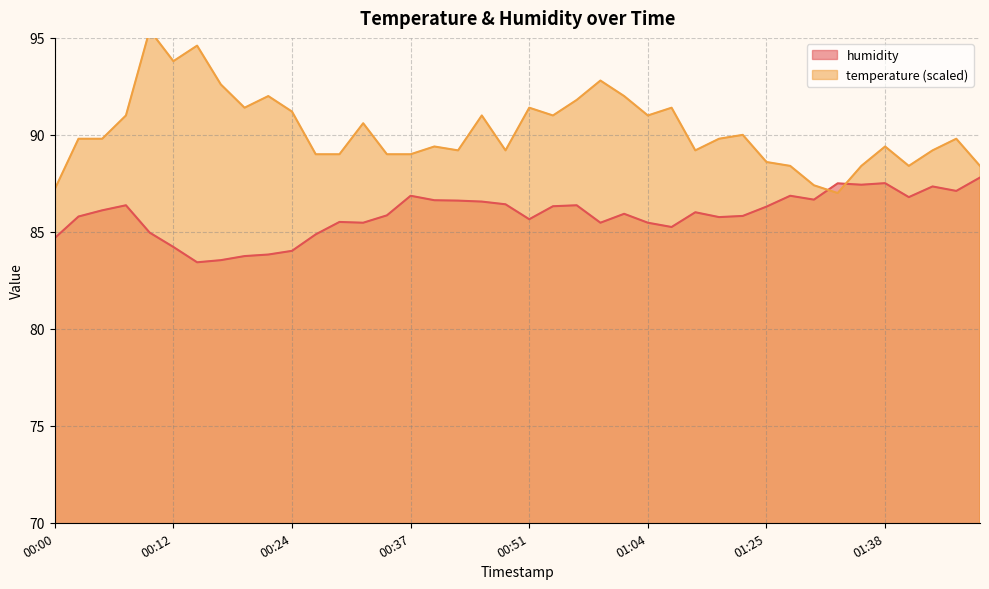

Is the value of humidity at 01:14 greater than the value of temperature at 00:24?

No